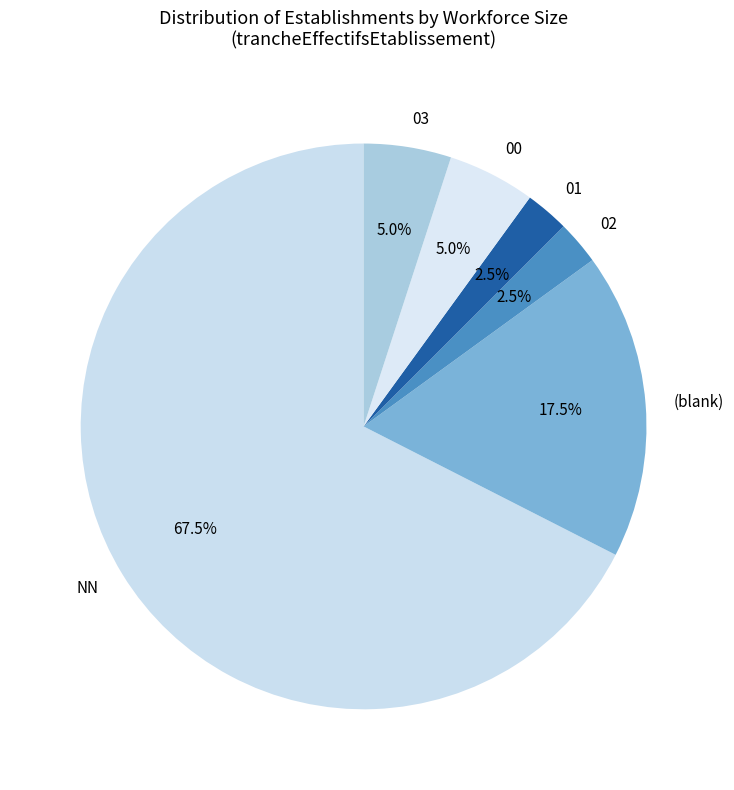

Does any single category account for the majority?

Yes